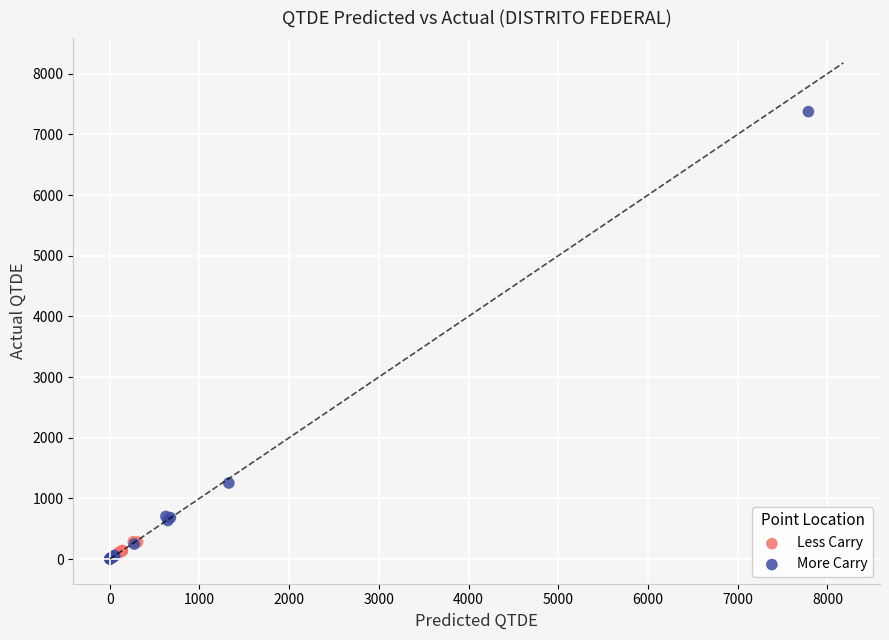

What are all the series names shown in the legend?

Less Carry, More Carry